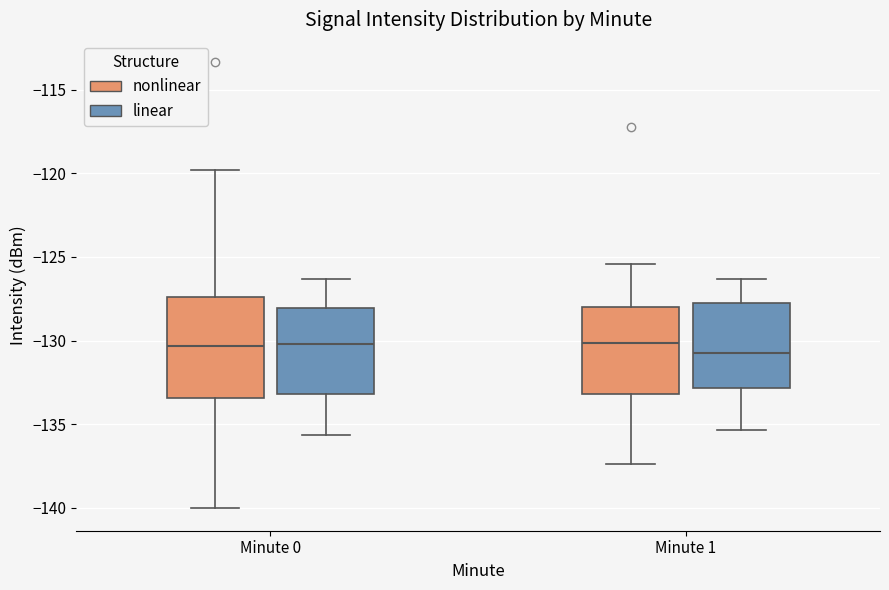

Where does the median line of the box for Minute 0 (linear) sit on the y-axis? The values are not printed on the chart, so give them approximately, as read against the axis.

-130.0